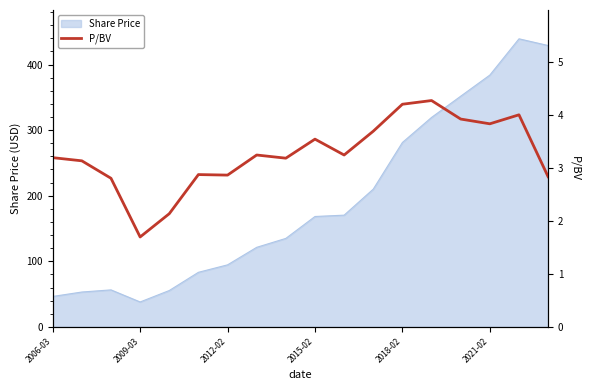

The chart shows a value of 1.7 at 13. True or false?

False